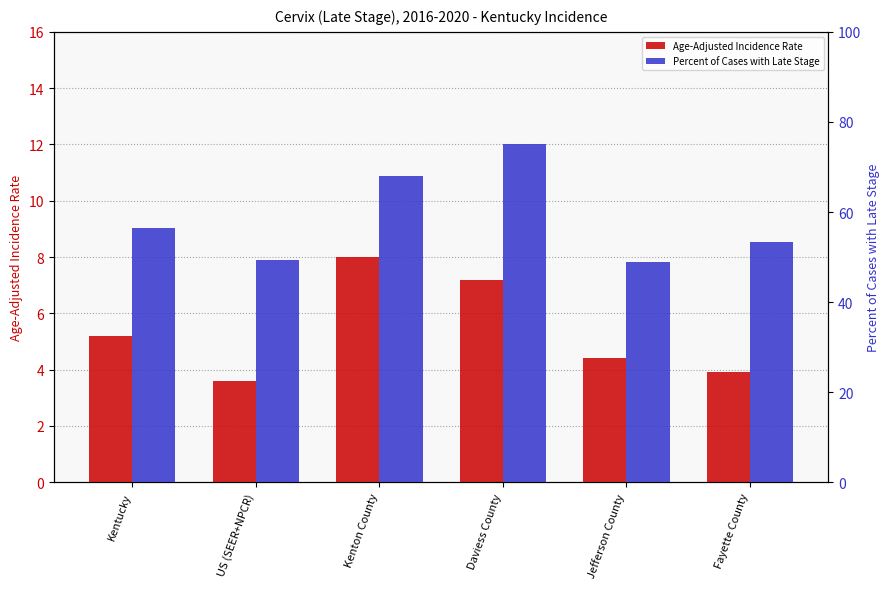

Is it true that Age-Adjusted Incidence Rate equals 6.7 at Fayette County?

False